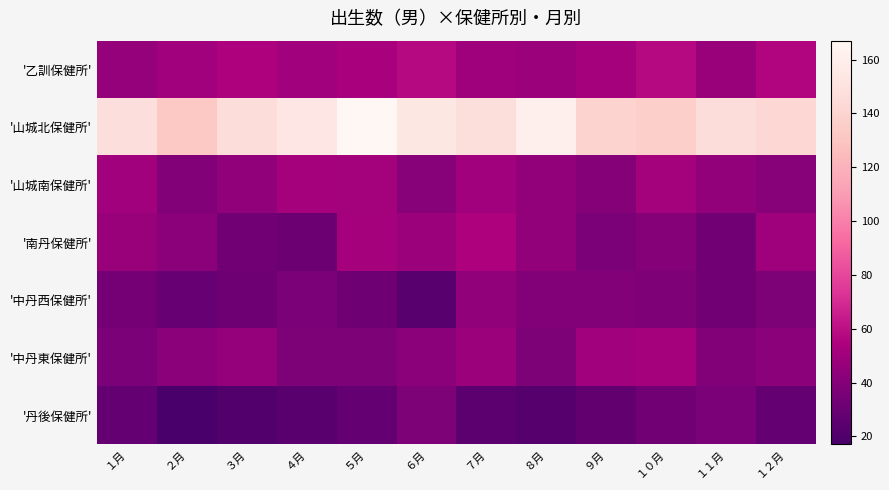

Reading left to right, list all the values displayed in this chart.

'乙訓保健所': １月=46	２月=50	３月=55	４月=50	５月=53	６月=58	７月=49	８月=48	９月=52	１０月=58	１１月=47	１２月=56
'山城北保健所': １月=148	２月=133	３月=146	４月=153	５月=167	６月=154	７月=147	８月=161	９月=139	１０月=137	１１月=146	１２月=142
'山城南保健所': １月=50	２月=39	３月=44	４月=52	５月=51	６月=41	７月=50	８月=45	９月=40	１０月=51	１１月=45	１２月=41
'南丹保健所': １月=47	２月=42	３月=33	４月=31	５月=52	６月=48	７月=55	８月=45	９月=36	１０月=40	１１月=33	１２月=49
'中丹西保健所': １月=34	２月=29	３月=32	４月=36	５月=32	６月=23	７月=44	８月=39	９月=39	１０月=38	１１月=33	１２月=37
'中丹東保健所': １月=36	２月=42	３月=46	４月=37	５月=37	６月=42	７月=48	８月=37	９月=50	１０月=52	１１月=39	１２月=42
'丹後保健所': １月=28	２月=17	３月=21	４月=24	５月=28	６月=37	７月=25	８月=22	９月=27	１０月=33	１１月=36	１２月=28